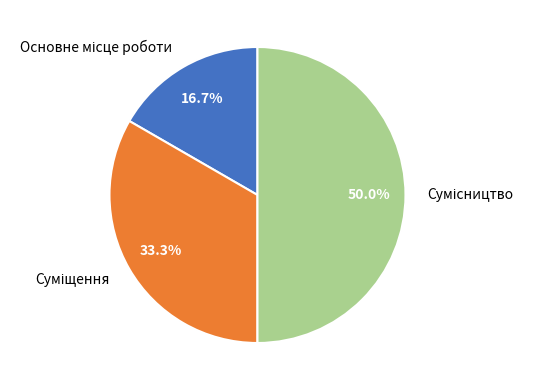

Is there a majority slice in this chart?

No